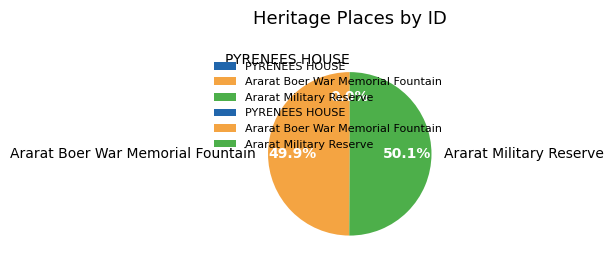

True or false: Ararat Boer War Memorial Fountain accounts for 50% of the total.

True